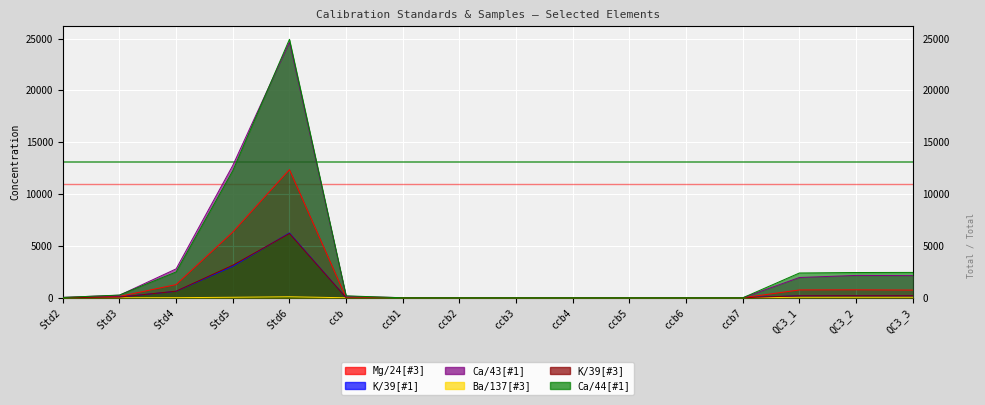

Reading left to right, list all the values displayed in this chart.

Mg/24[#3]: Std2=13.7	Std3=130.2	Std4=1271.0	Std5=6337.0	Std6=12360.0	ccb=1.2	ccb1=1.7	ccb2=2.3	ccb3=0.1	ccb4=0.2	ccb5=0.2	ccb6=0.4	ccb7=0.3	QC3_1=756.9	QC3_2=767.1	QC3_3=741.5
K/39[#1]: Std2=6.3	Std3=64.4	Std4=628.0	Std5=3042.0	Std6=6249.0	ccb=4.2	ccb1=2.9	ccb2=4.5	ccb3=1.4	ccb4=1.9	ccb5=1.2	ccb6=3.2	ccb7=1.3	QC3_1=190.4	QC3_2=202.0	QC3_3=193.4
Ca/43[#1]: Std2=42.0	Std3=246.0	Std4=2790.0	Std5=12770.0	Std6=24660.0	ccb=153.5	ccb1=9.6	ccb2=0.0	ccb3=0.0	ccb4=0.0	ccb5=0.0	ccb6=0.0	ccb7=0.0	QC3_1=1957.0	QC3_2=2157.0	QC3_3=2137.0
Ba/137[#3]: Std2=0.1	Std3=0.9	Std4=9.6	Std5=49.7	Std6=99.5	ccb=0.0	ccb1=0.0	ccb2=0.0	ccb3=0.0	ccb4=0.0	ccb5=0.0	ccb6=0.0	ccb7=0.0	QC3_1=51.1	QC3_2=50.9	QC3_3=52.1
K/39[#3]: Std2=7.2	Std3=62.1	Std4=637.0	Std5=3149.0	Std6=6196.0	ccb=2.7	ccb1=3.3	ccb2=1.5	ccb3=0.0	ccb4=0.0	ccb5=0.0	ccb6=0.0	ccb7=0.0	QC3_1=192.4	QC3_2=196.3	QC3_3=194.7
Ca/44[#1]: Std2=31.8	Std3=263.4	Std4=2492.0	Std5=12260.0	Std6=24940.0	ccb=188.9	ccb1=0.0	ccb2=0.0	ccb3=0.0	ccb4=0.0	ccb5=0.0	ccb6=0.0	ccb7=0.0	QC3_1=2394.0	QC3_2=2438.0	QC3_3=2448.0